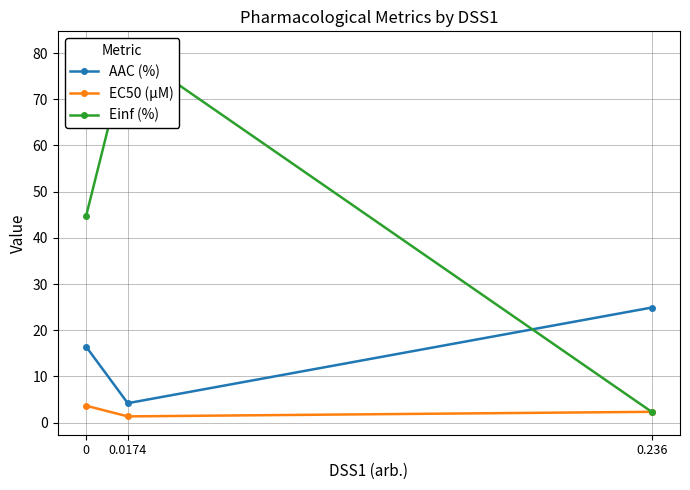

Reading left to right, what are all the values shown in this chart?

AAC (%): 16.4	4.2	24.9
EC50 (µM): 3.6	1.3	2.3
Einf (%): 44.7	80.7	2.3